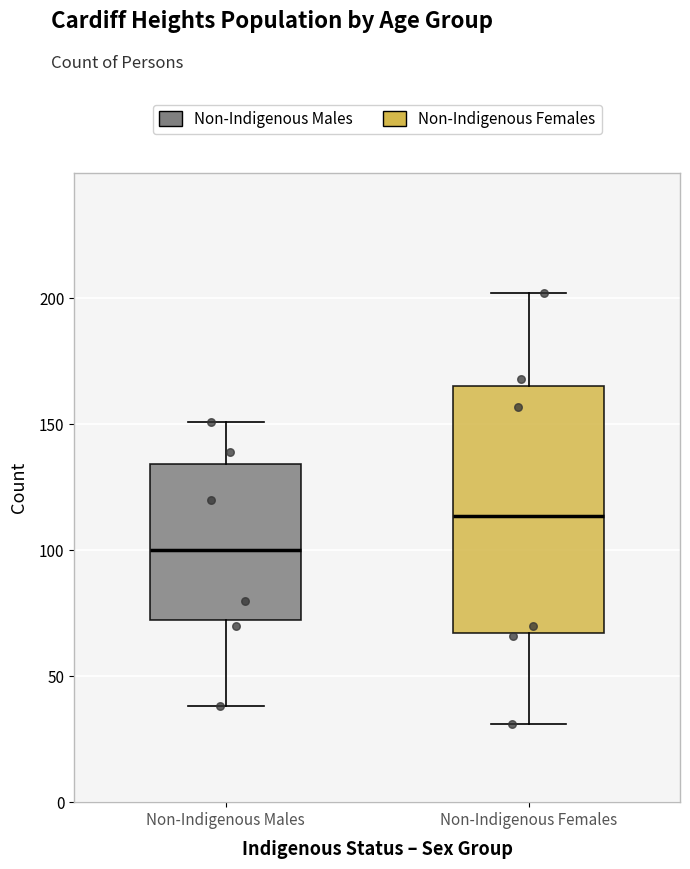

Which box's median line is the highest?

Non-Indigenous Females